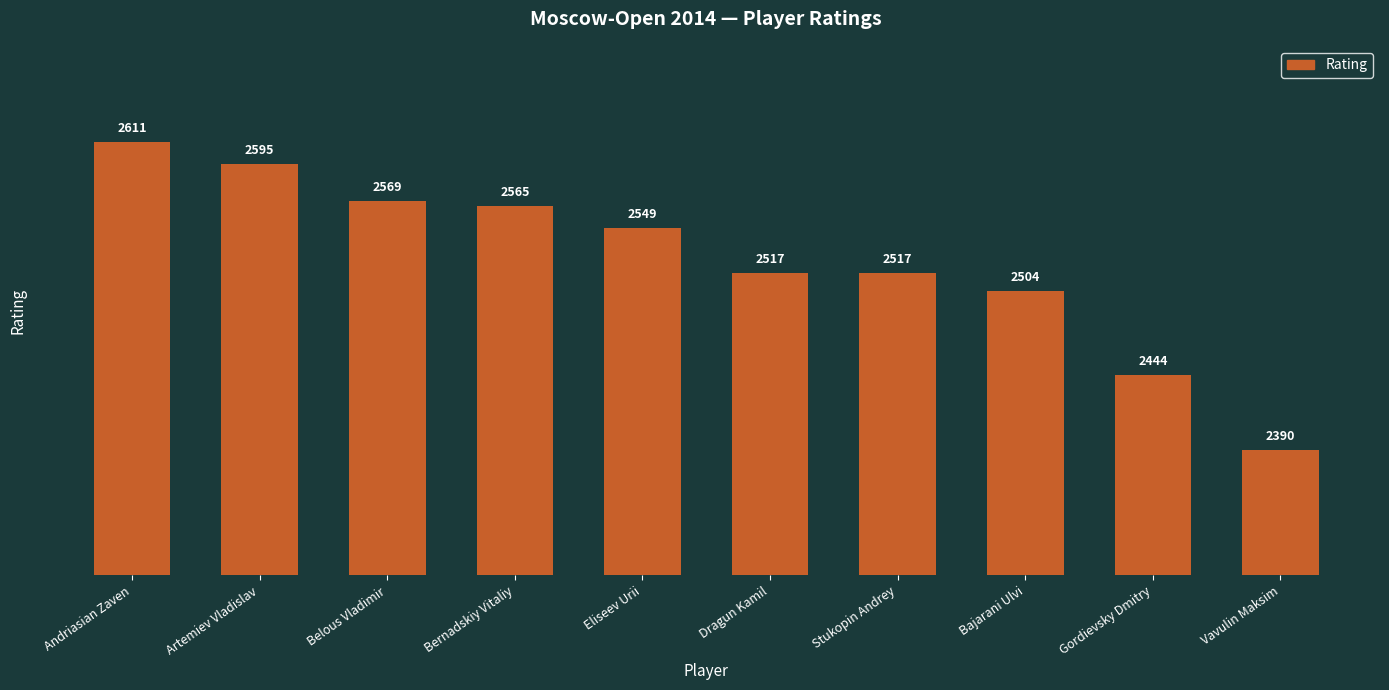

How many data points does each series have?

10